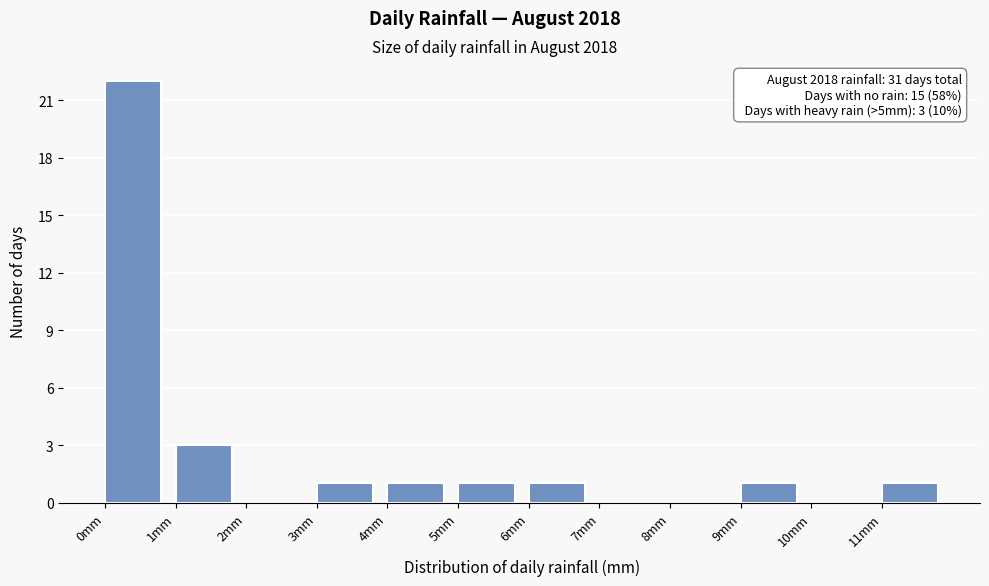

Which range on the x-axis has the tallest bar?

0 to 1